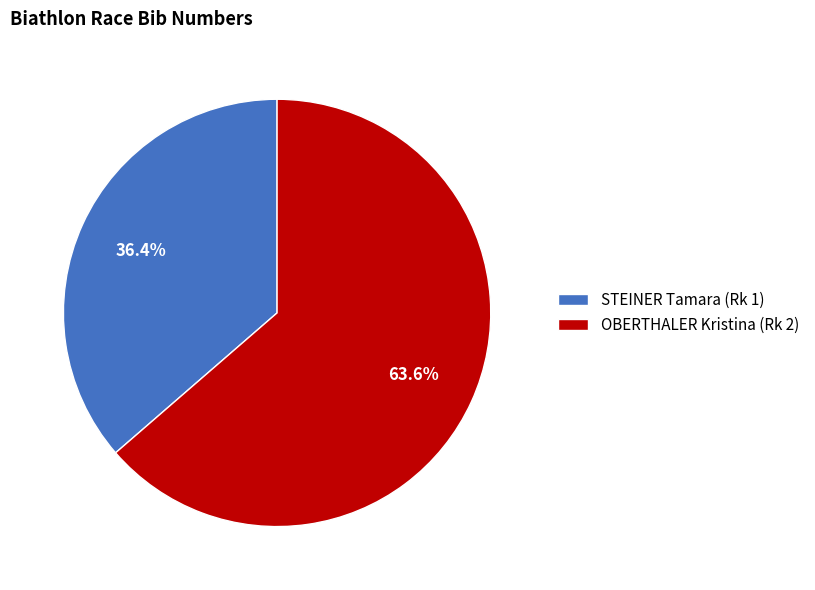

What is the largest slice in the pie chart?

OBERTHALER Kristina (Rk 2)